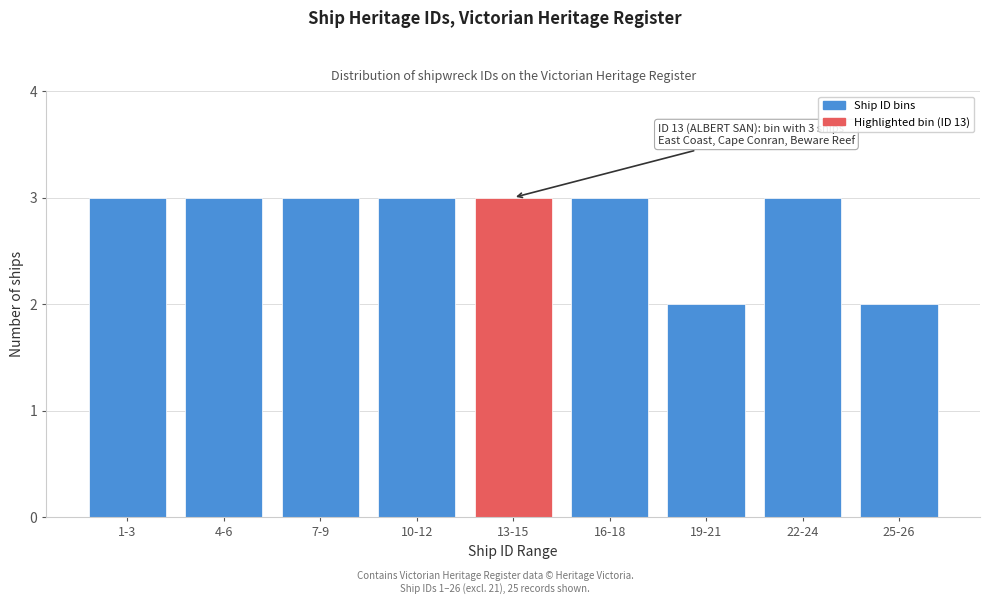

Reading right to left, transcribe all the data shown in this chart.

25-26=2	22-24=3	19-21=2	16-18=3	13-15=3	10-12=3	7-9=3	4-6=3	1-3=3